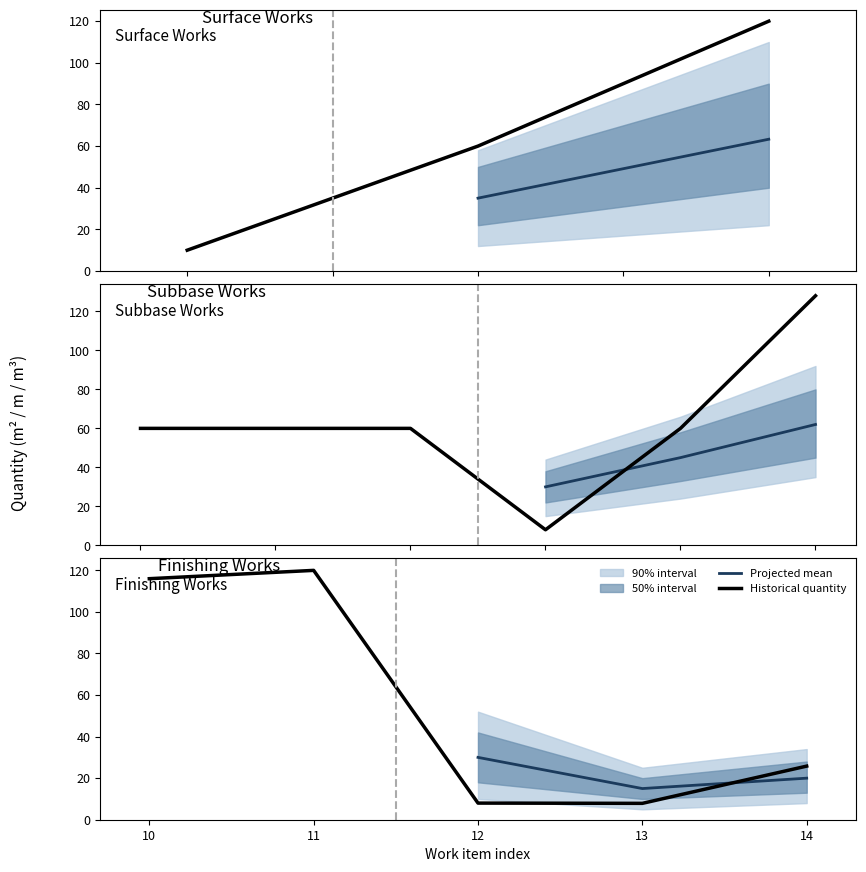

True or false: the data shows 36.3 at 8.

False